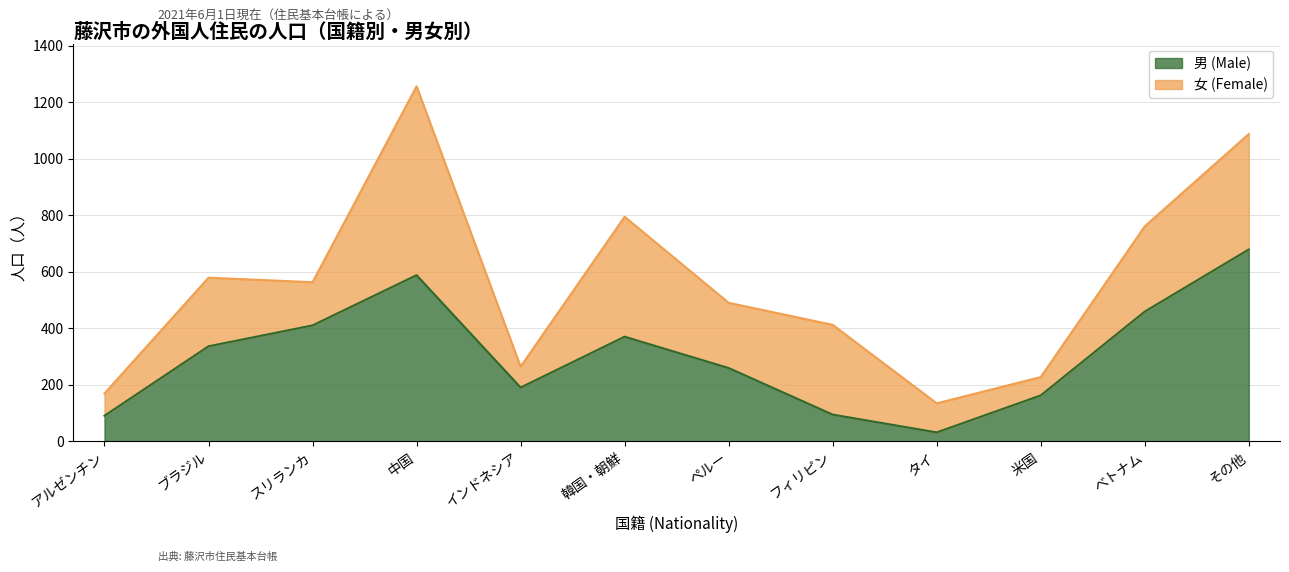

At which label is the value closest to 355?

韓国・朝鮮